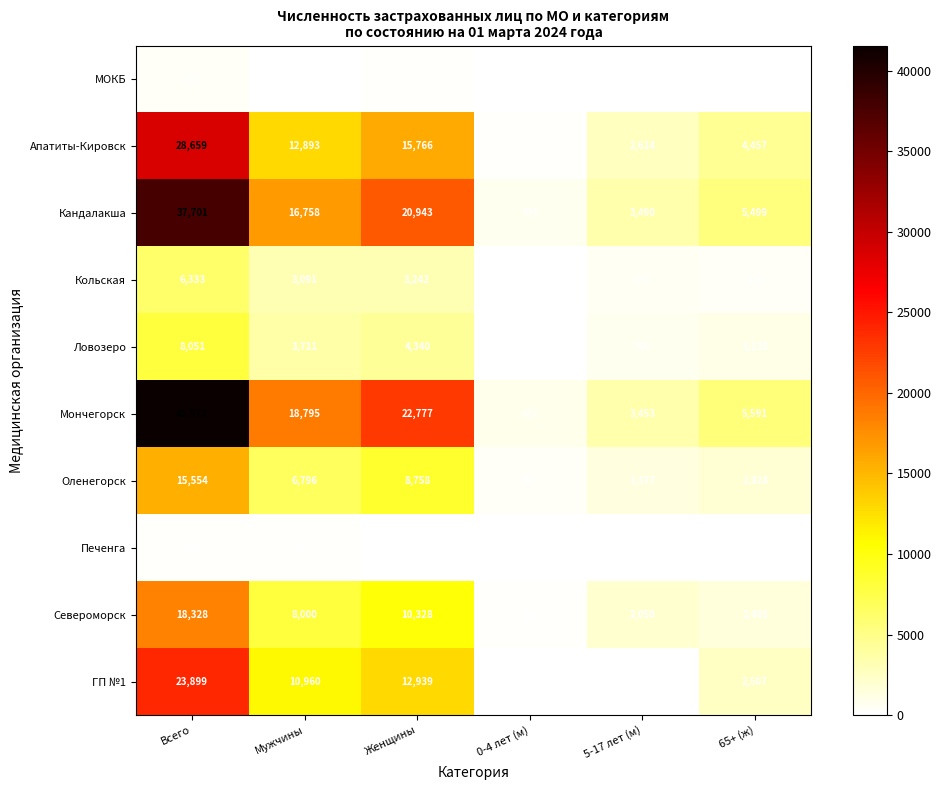

At which category is the sum across all series the highest?

Всего